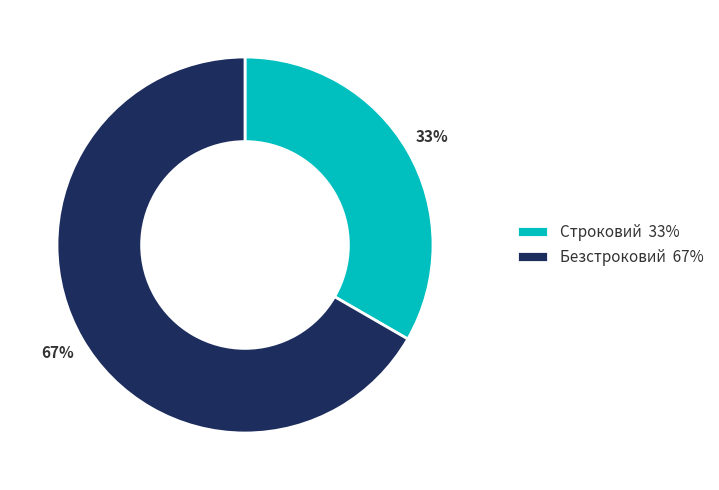

Combined, do Безстроковий 67% and Строковий 33% account for over 50%?

Yes